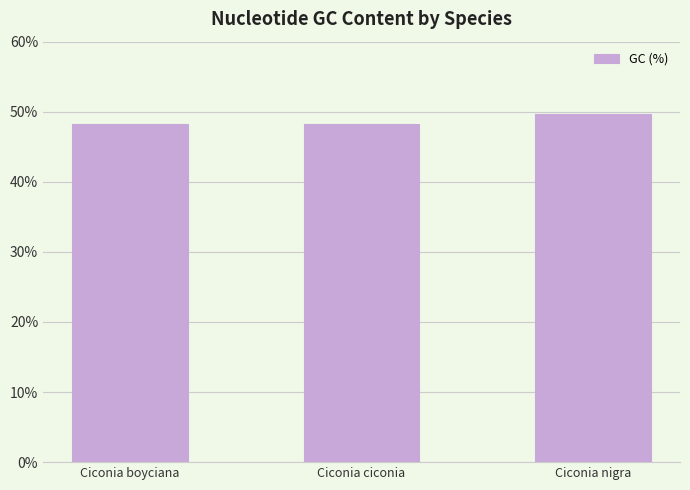

What is the change in value from Ciconia boyciana to Ciconia nigra?

+1.4